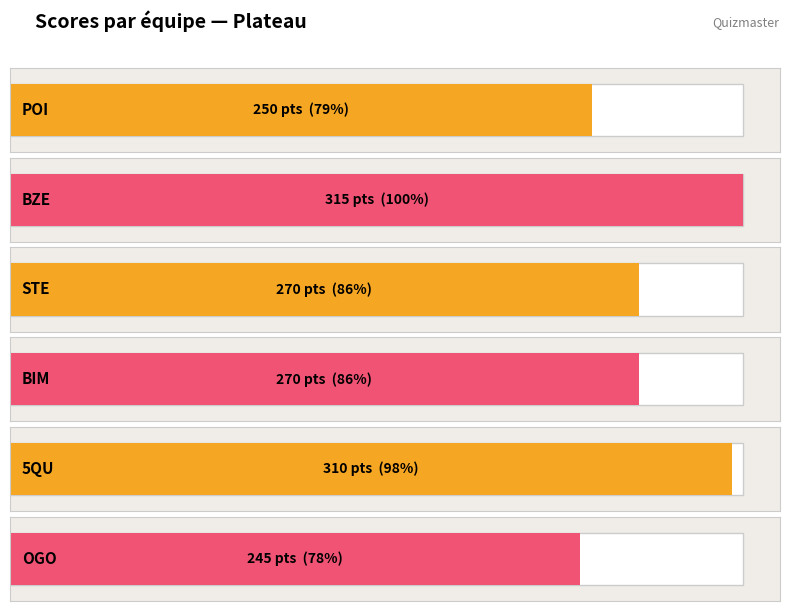

What is the difference between the highest and lowest values at 2?

40